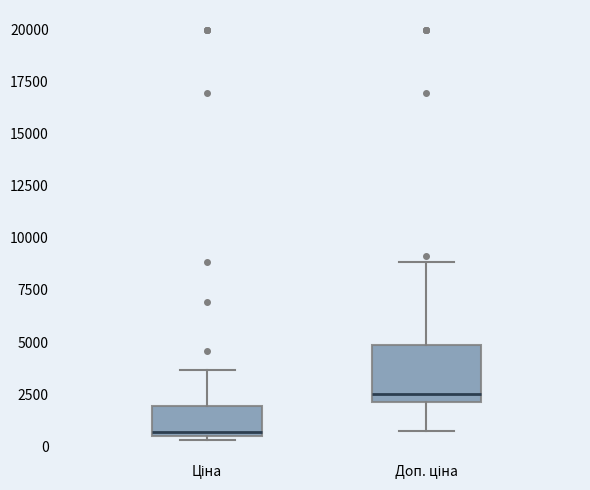

Where is the lower edge of the box for Доп. ціна on the y-axis? The values are not printed on the chart, so give them approximately, as read against the axis.

2000